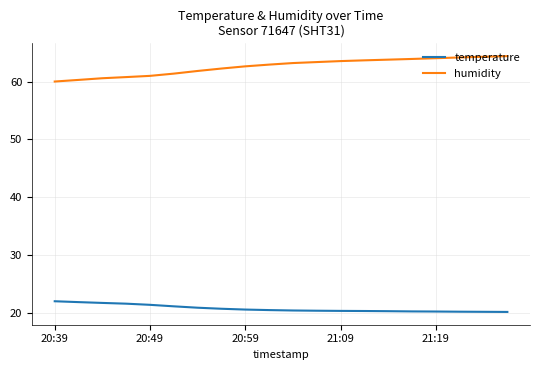

True or false: humidity and temperature cross at least once.

False